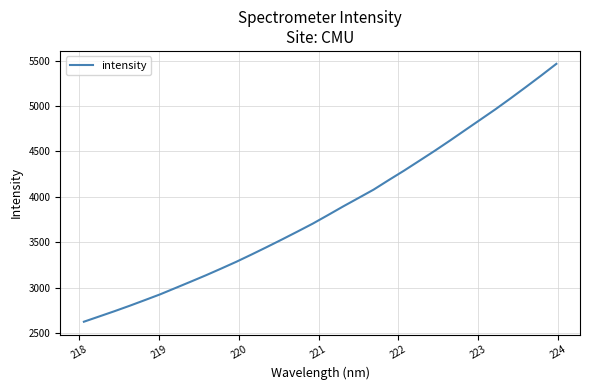

What is the average value?

3854.9